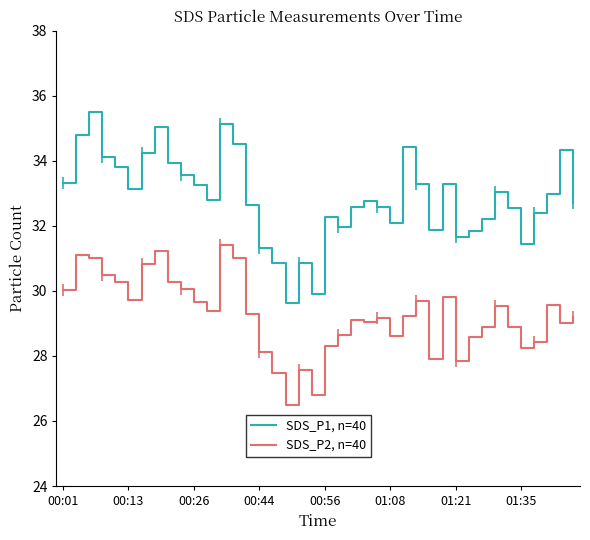

True or false: SDS_P1, n=40 and SDS_P2, n=40 intersect in this chart.

False